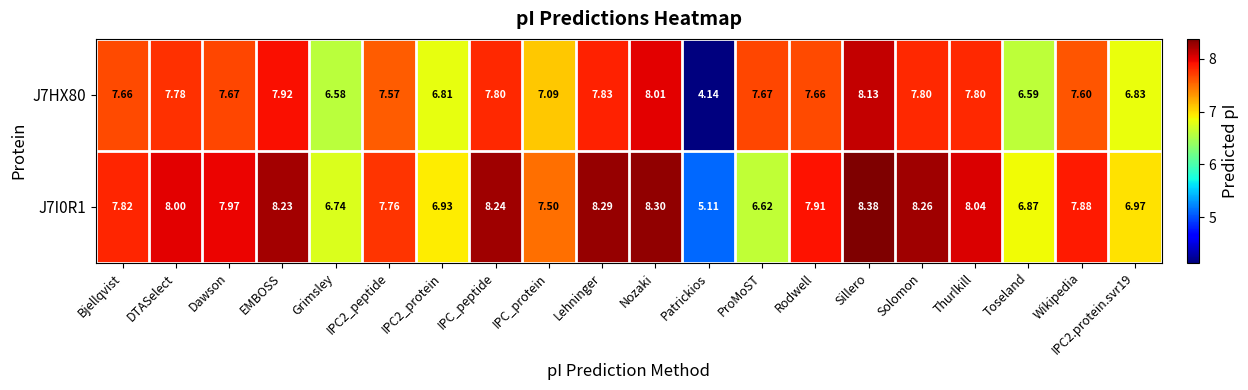

Which label corresponds to the largest value in the chart?

Sillero